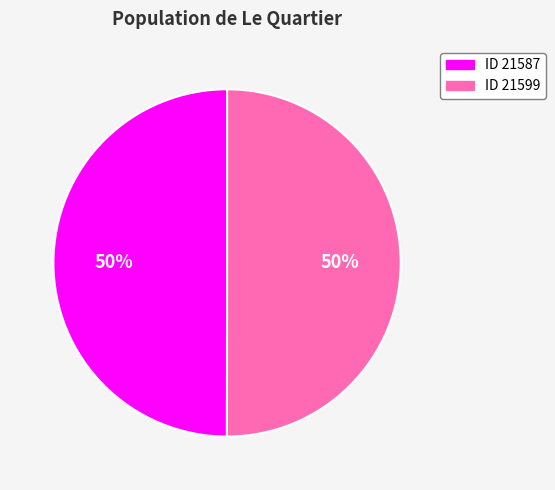

What percentage is the ID 21587 slice, to the nearest percent?

50%